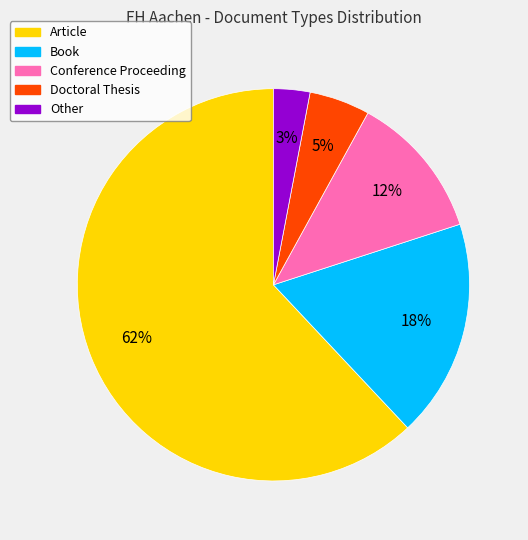

Which category has the biggest portion of the pie?

Article